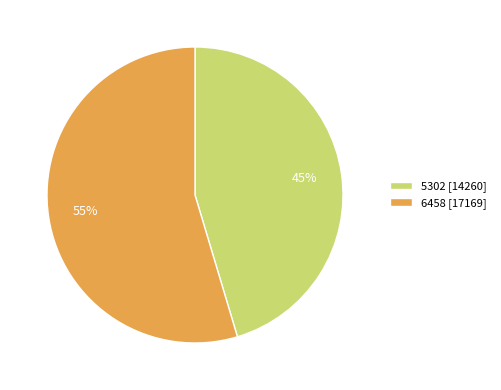

To the nearest percent, what percentage of the pie is 6458?

55%